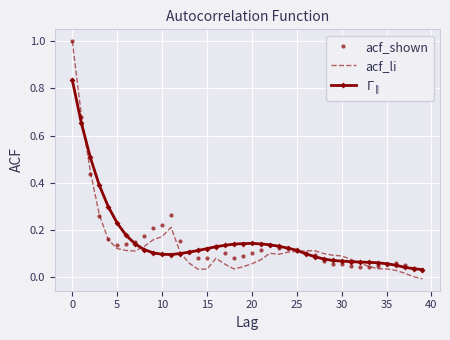

What are all the series names shown in the legend?

acf_shown, acf_li, $\Gamma_{\parallel}$